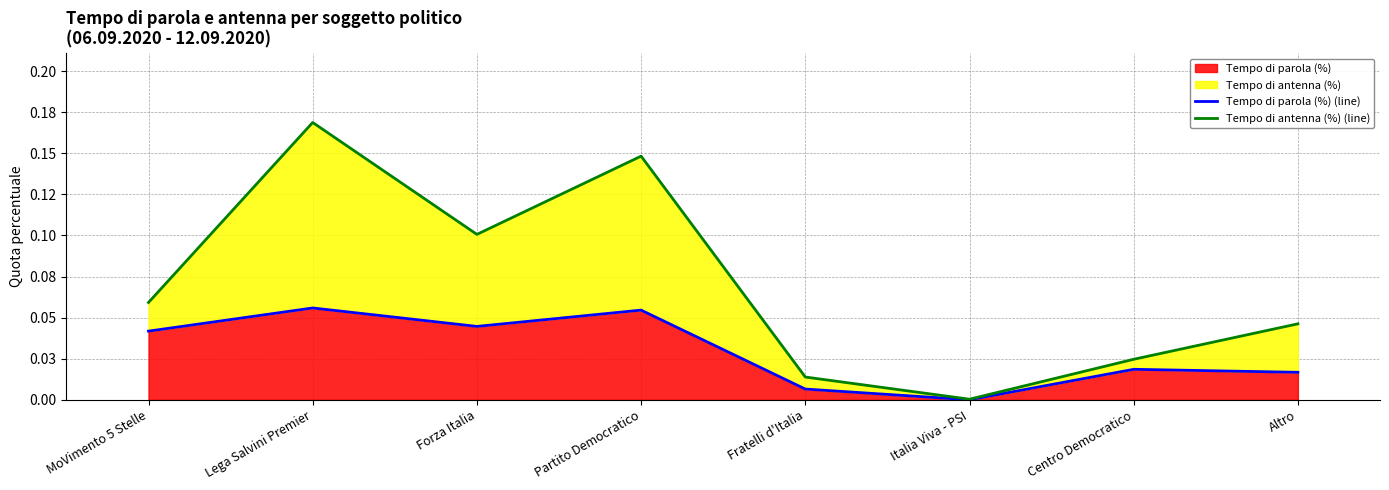

At how many categories does at least one series exceed 0?

8